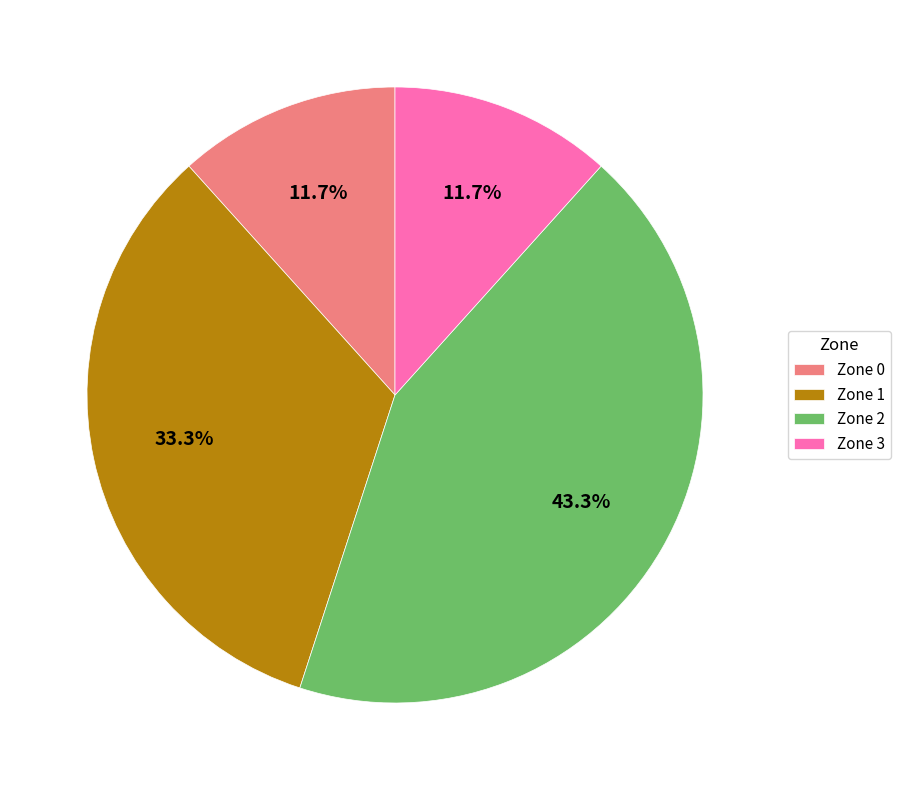

Which slice is the largest?

Zone 2